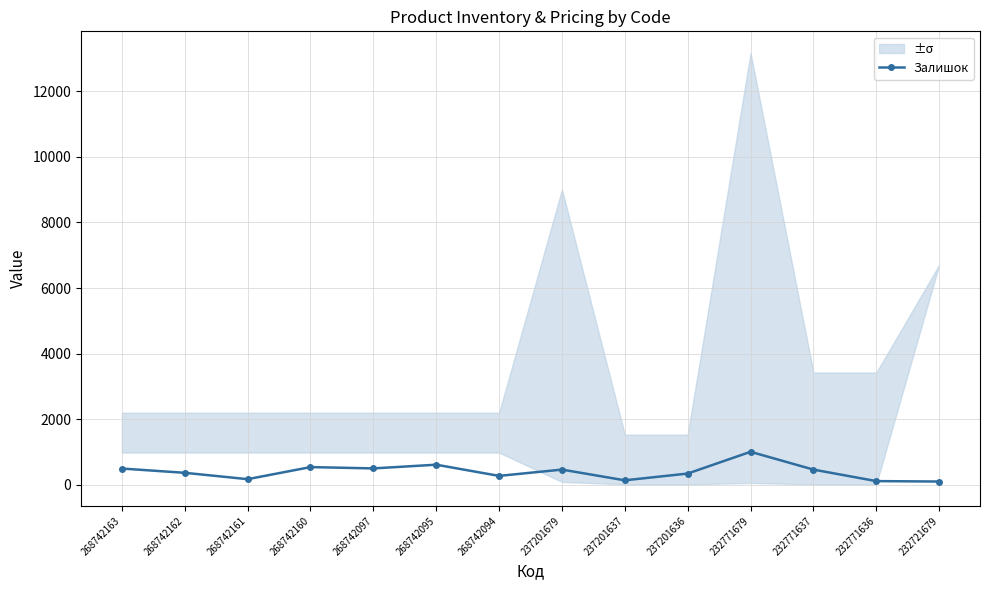

List the labels in order of value, largest first.

232771679, 268742095, 268742160, 268742097, 268742163, 237201679, 232771637, 268742162, 237201636, 268742094, 268742161, 237201637, 232771636, 232721679